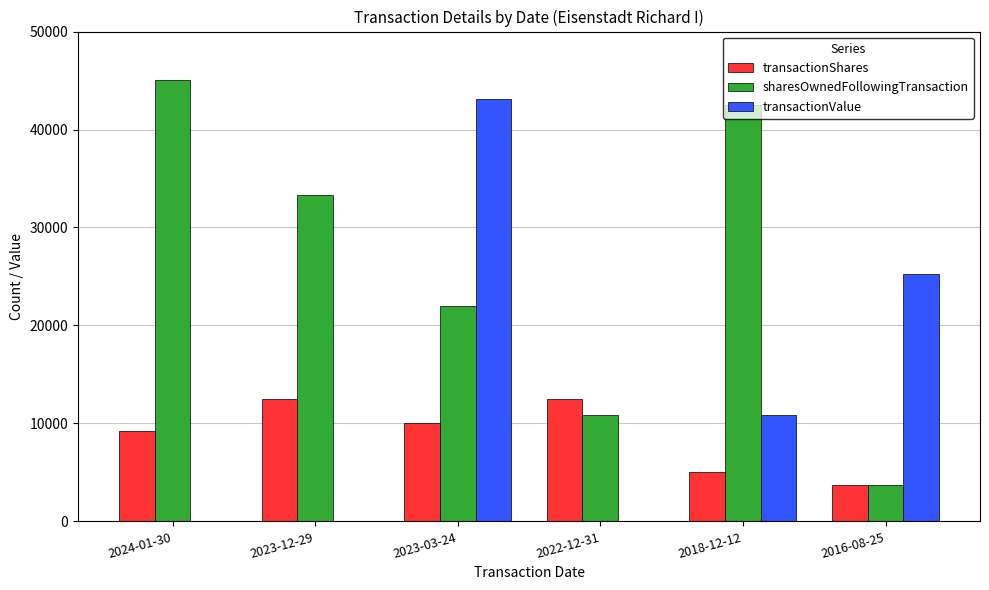

Which series has the largest total across all categories?

sharesOwnedFollowingTransaction